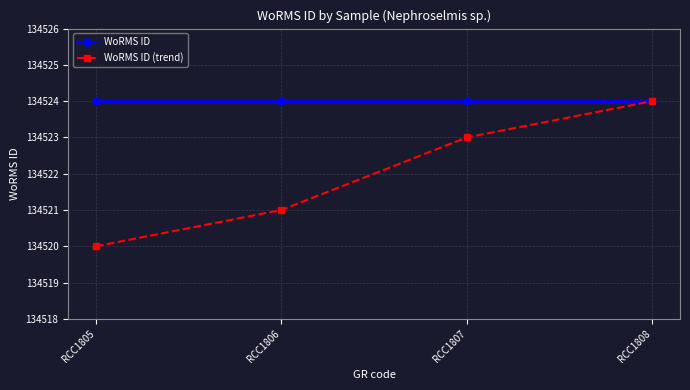

What is the difference between the maximum and second lowest values in the WoRMS ID (trend) series?

3